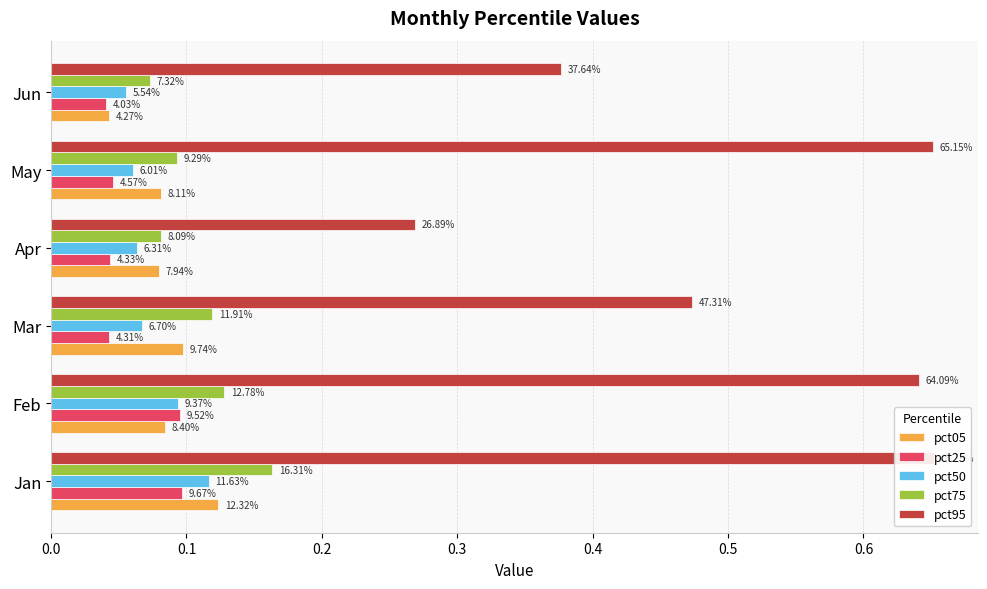

What is the sum of all pct05 values?

0.5